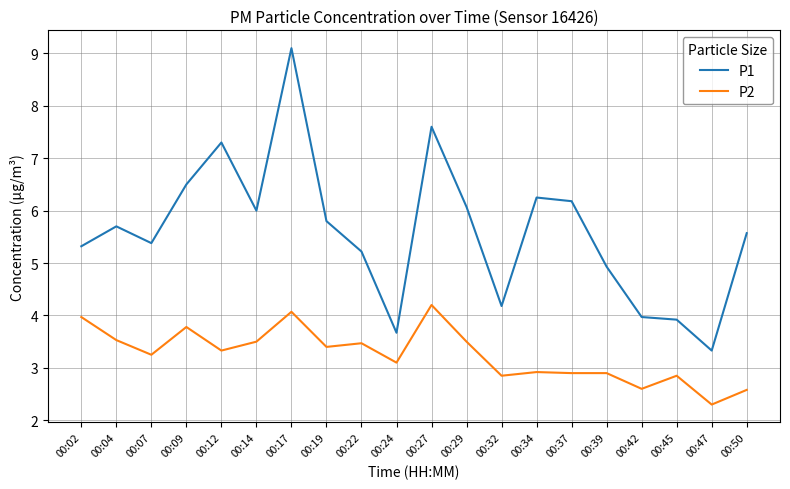

Which series has the largest range (max minus min)?

P1